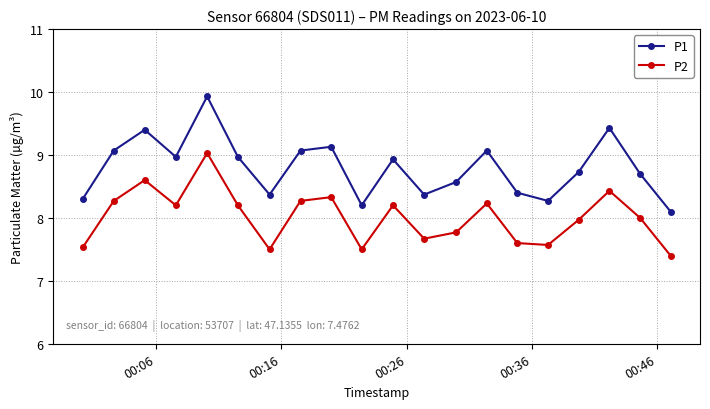

What is the value of the P2 point at the 1st from the left?

7.5